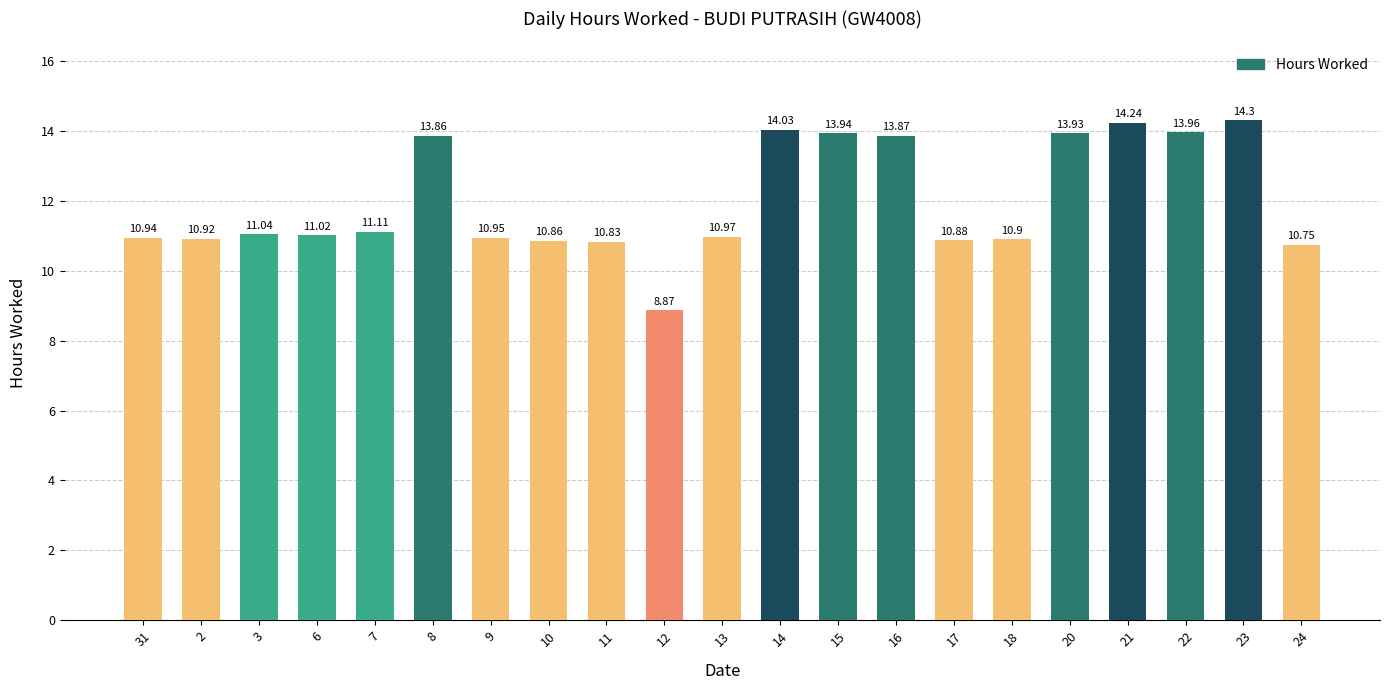

Count the number of data series in this chart.

1